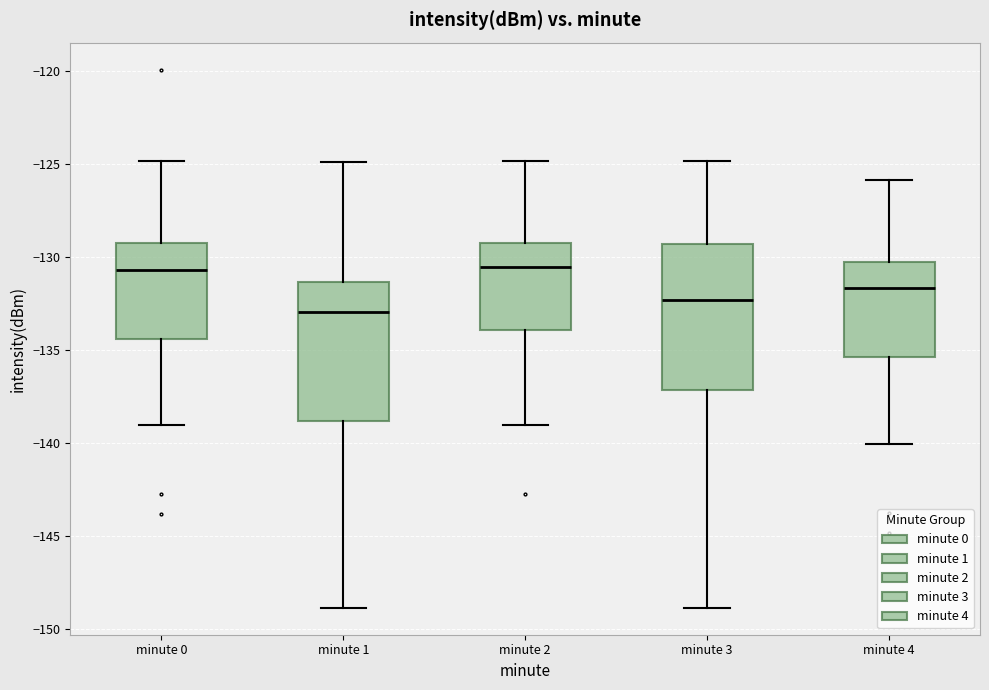

Where is the lower edge of the box for minute 0 on the y-axis? The values are not printed on the chart, so give them approximately, as read against the axis.

-134.5